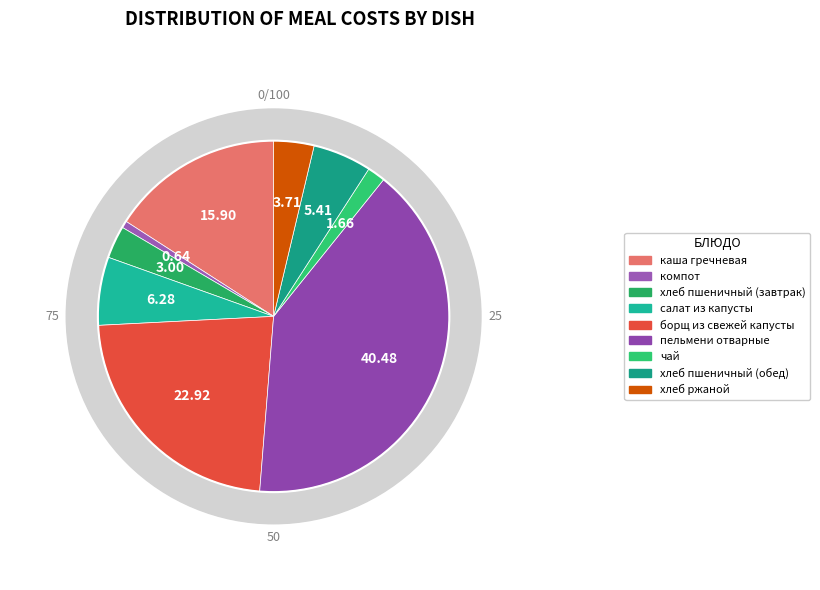

Is it true that салат из капусты is 6% of the pie?

True